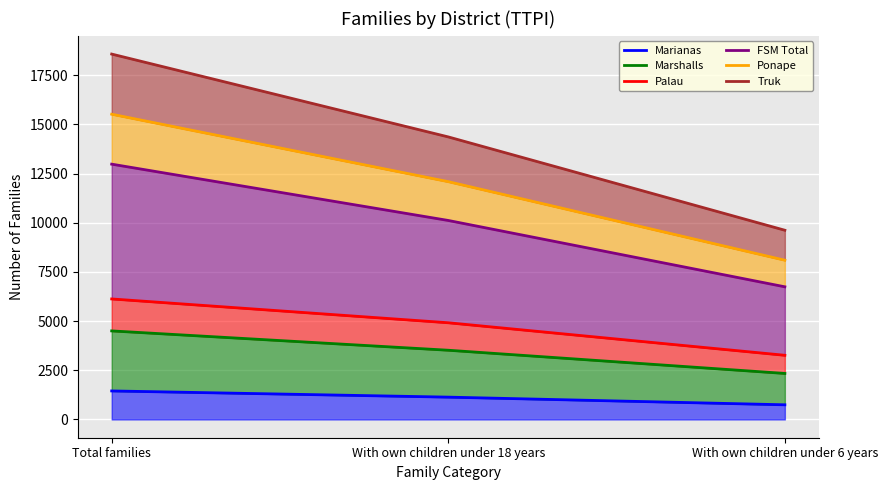

The value of Ponape at With own children under 6 years is 13462. True or false?

False